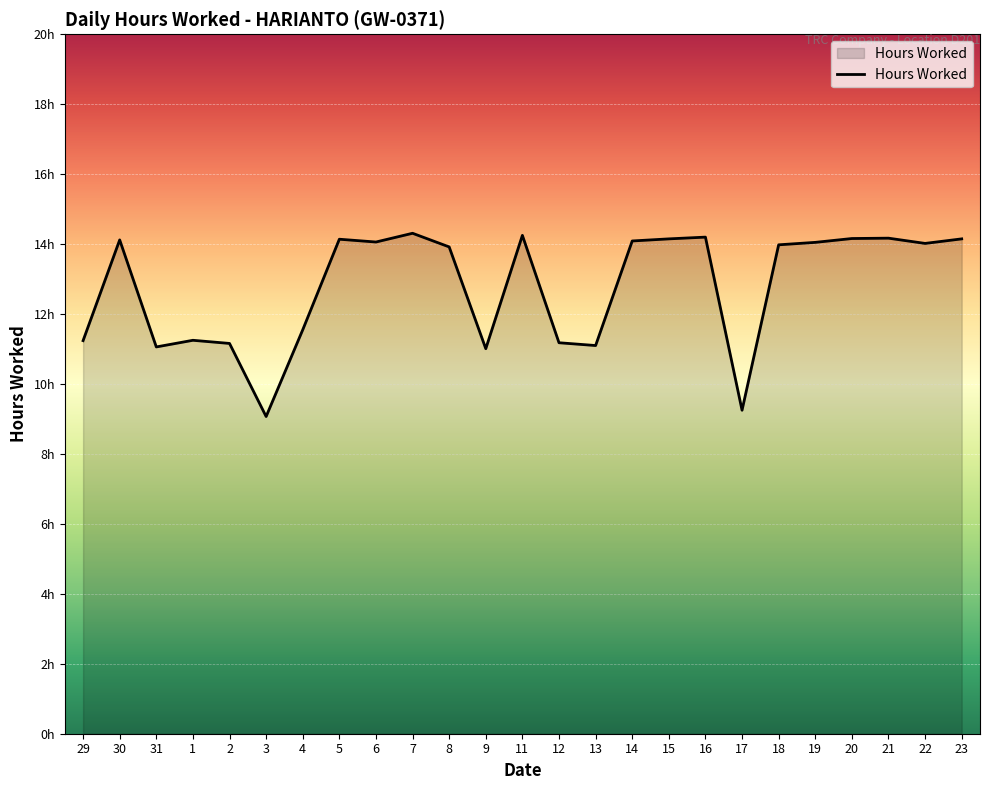

Approximately how many times larger is the value at 13 compared to 18?

0.8